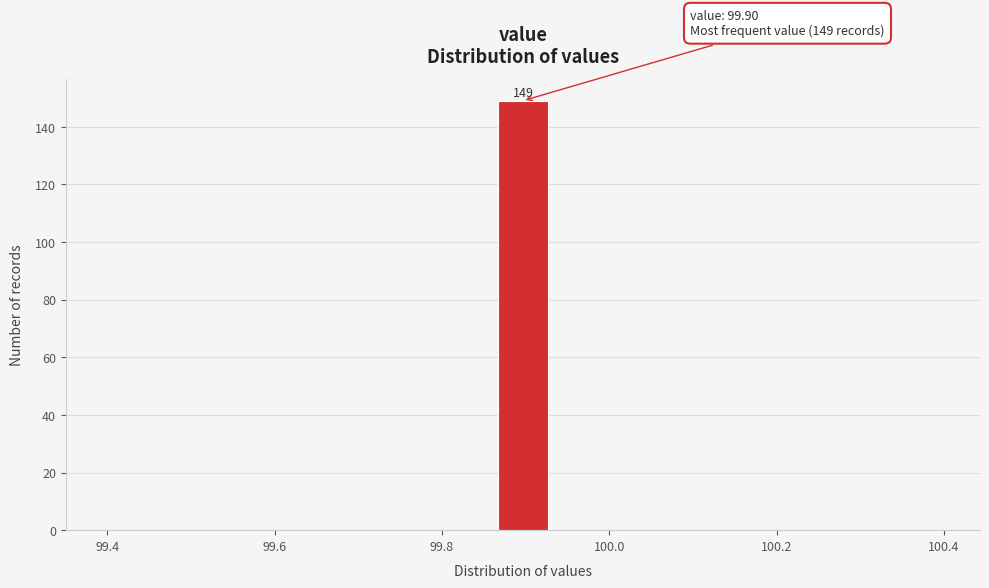

Around what value on the x-axis is the tallest bar? Give the approximate position of its centre, as read against the axis.

99.90